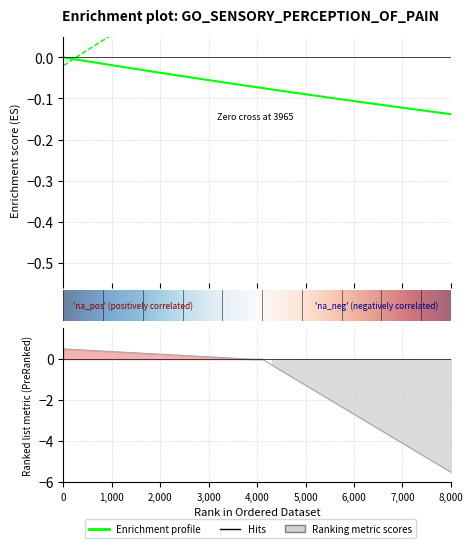

What is the maximum value shown in the chart?

0.5